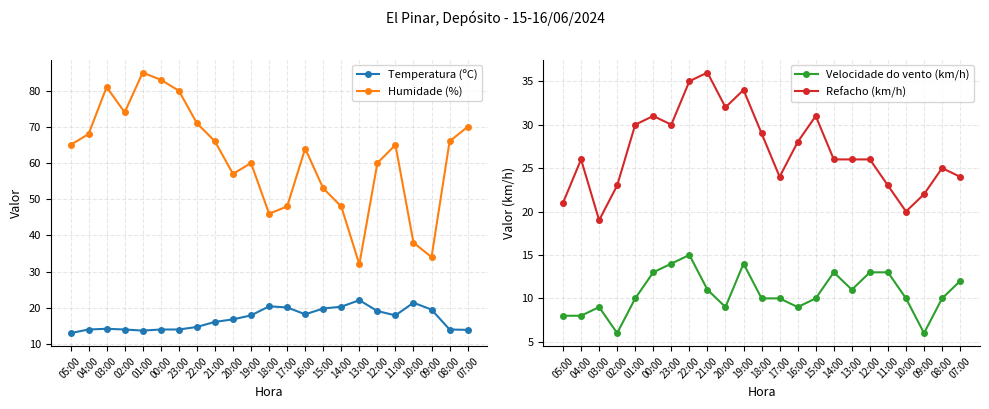

What is the label of the 18th point from the right?

00:00